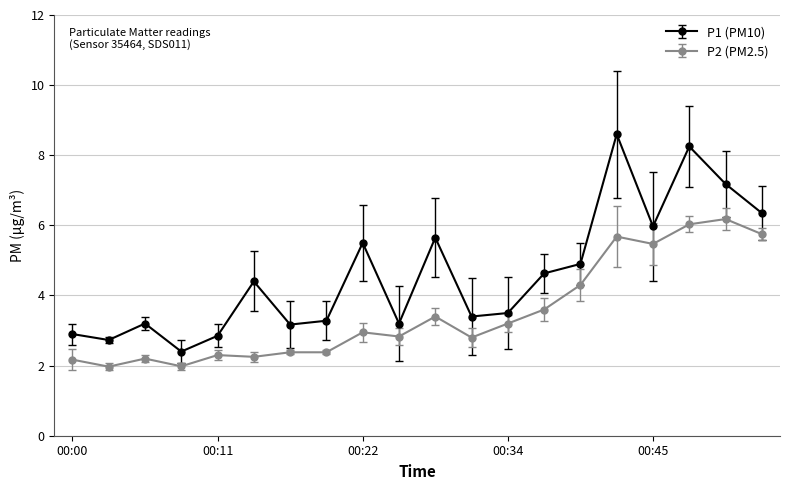

Which series has the widest spread of values?

P1 (PM10)